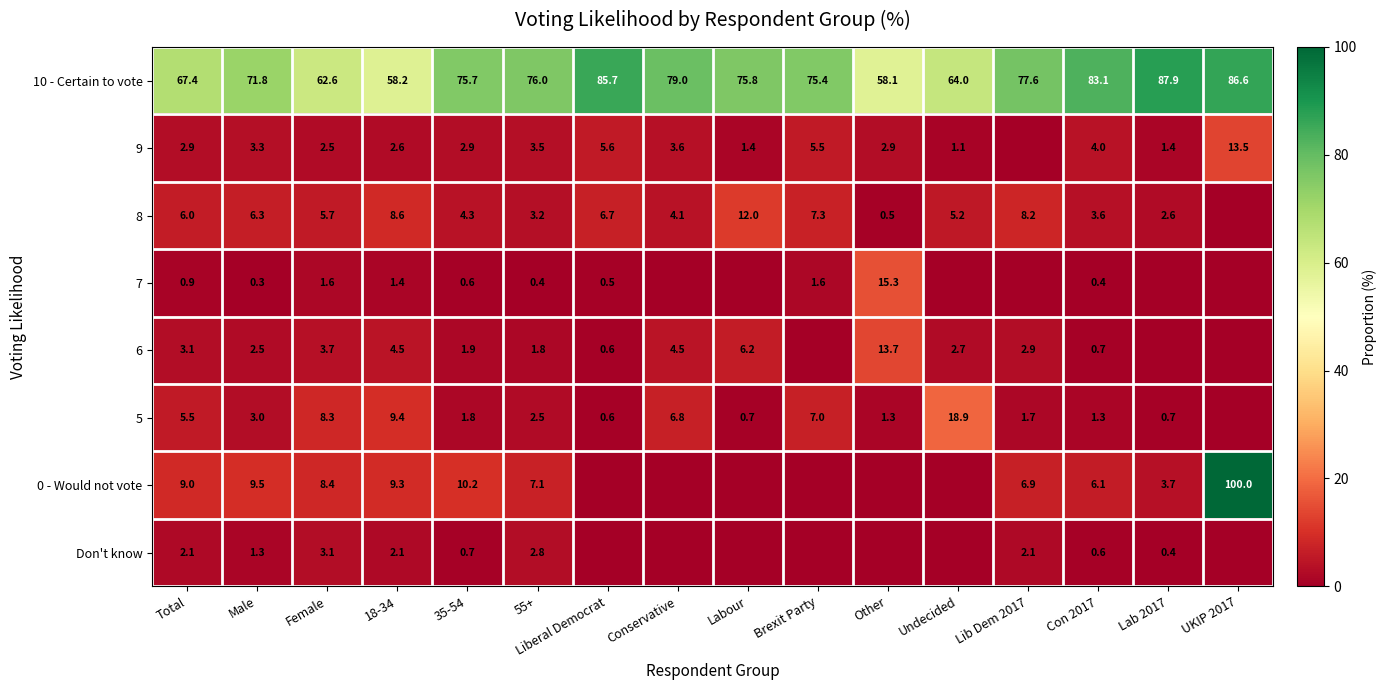

At which label does 10 - Certain to vote first exceed 75?

35-54